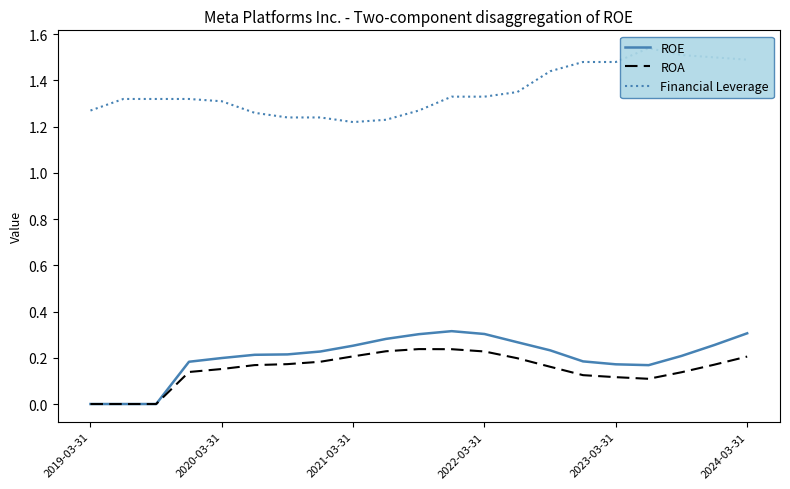

What is the difference between the maximum and minimum values in the ROE series?

0.3